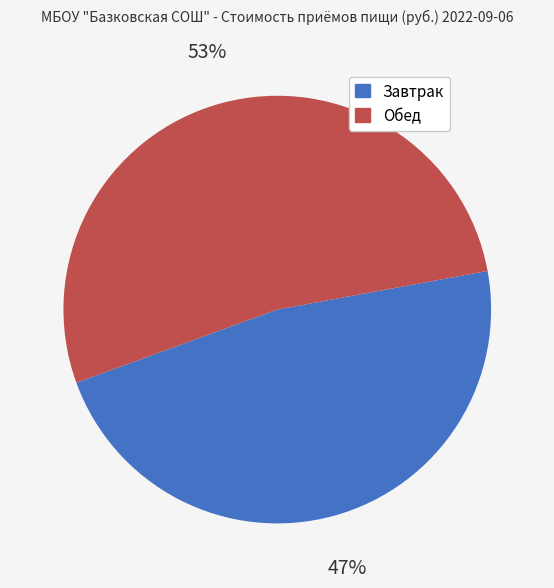

What is the smallest slice in the pie chart?

Завтрак